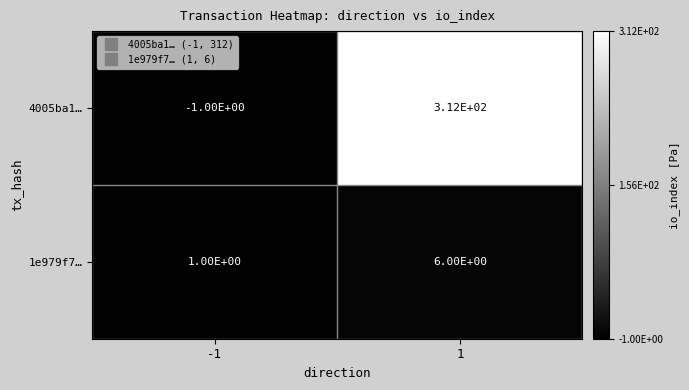

Reading right to left, extract all data points from this chart.

4005ba1…: 1=312	-1=-1
1e979f7…: 1=6	-1=1